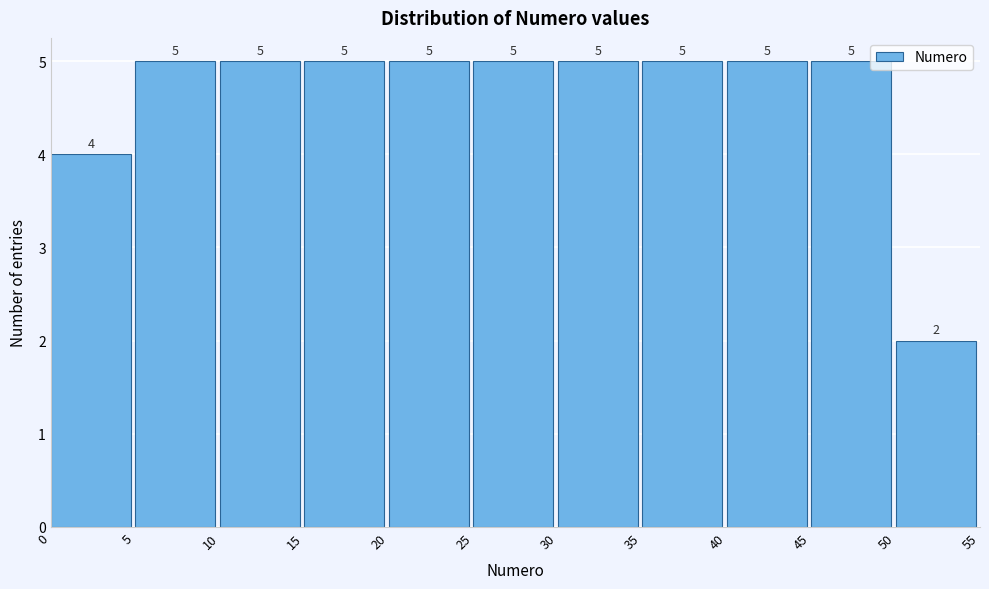

How tall is the bar that spans 30 to 35 on the x-axis?

5